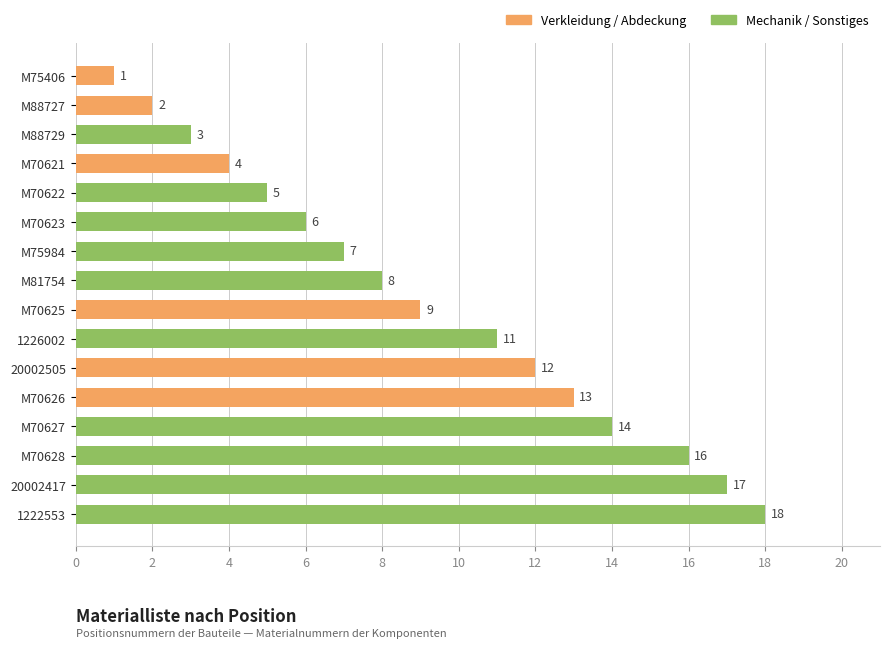

What is the ratio of the value at M81754 to the value at M75406?

8.0